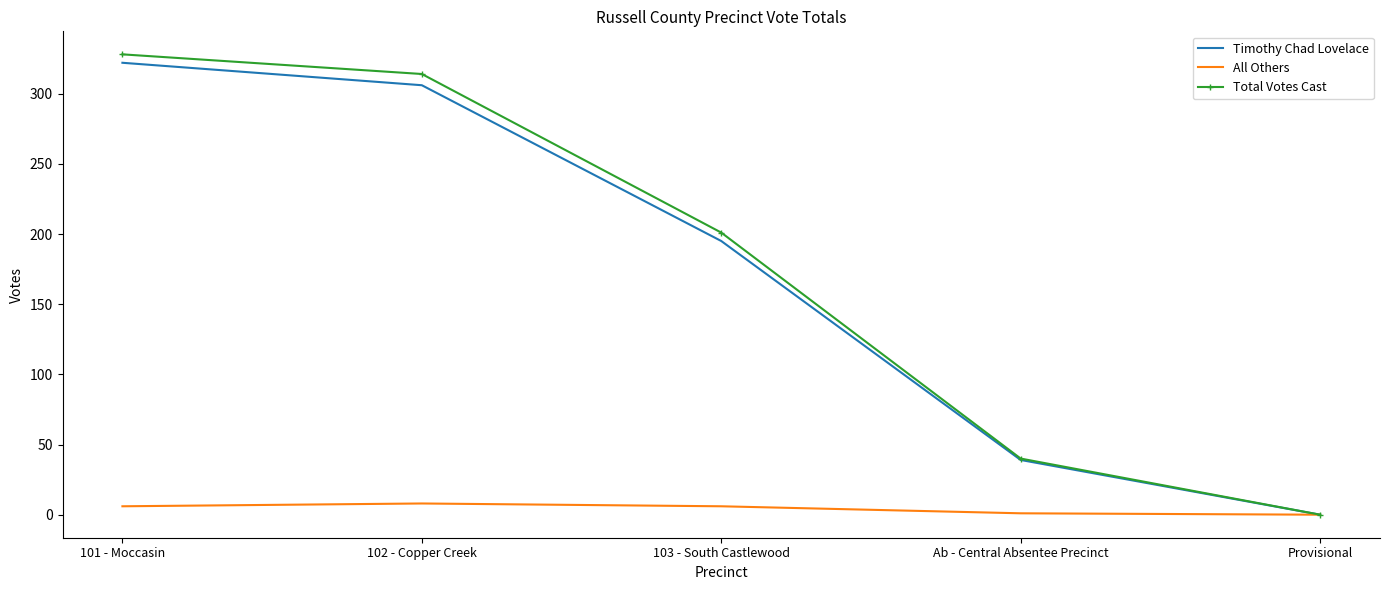

What is the maximum value for Timothy Chad Lovelace?

322